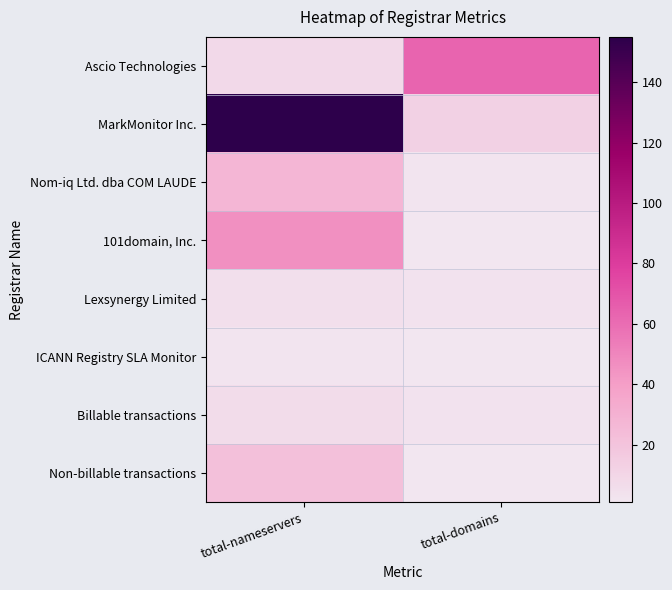

Between total-nameservers and total-domains, which is larger?

total-domains